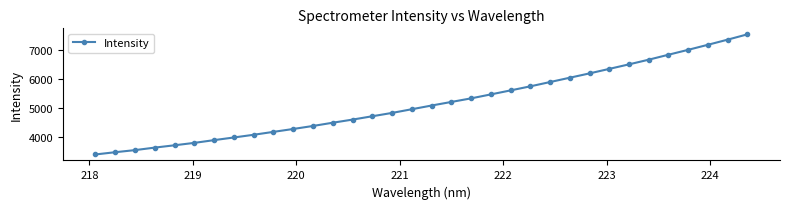

What is the value of the 15th point from the left?

4725.3